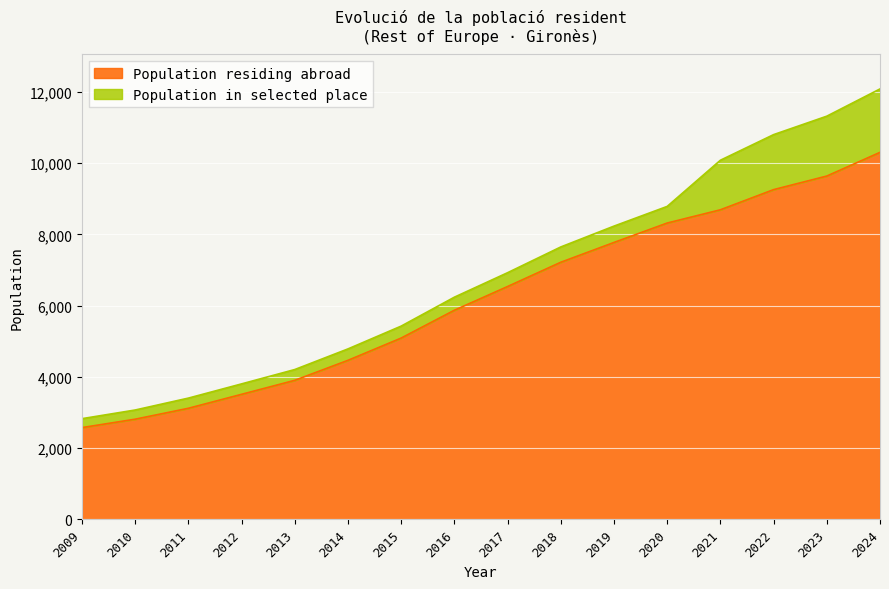

What is the value of the 5th point from the left?

3901